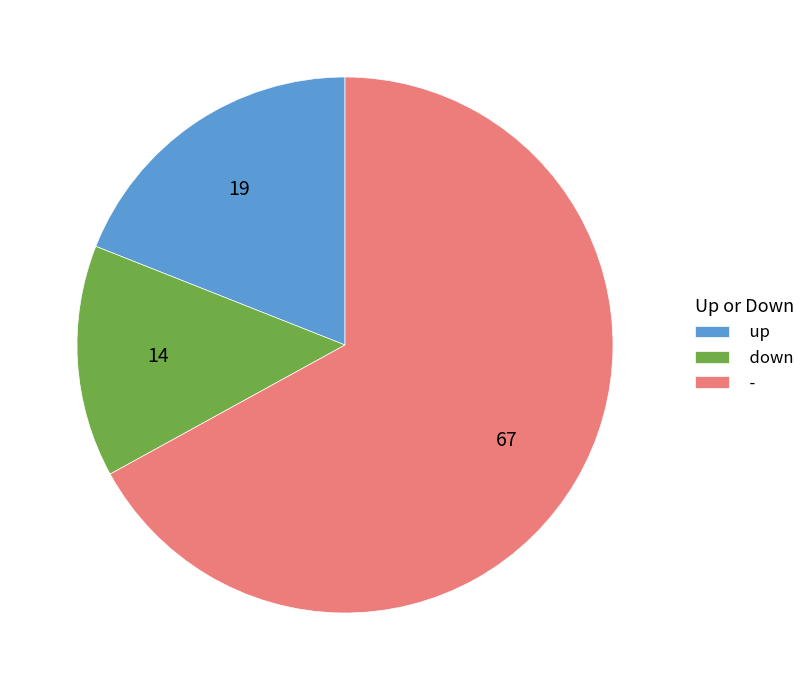

Does up account for over 50% of the chart?

No